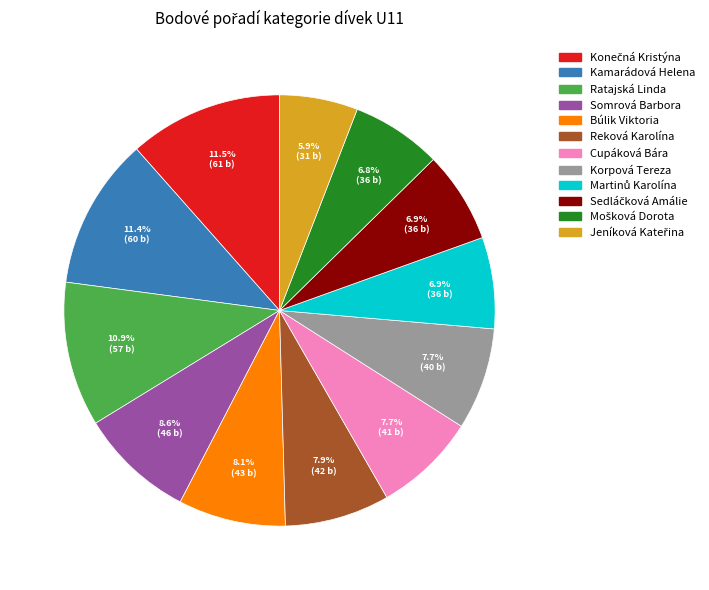

Approximately how many times larger is the value at Cupáková Bára compared to Reková Karolína?

1.0